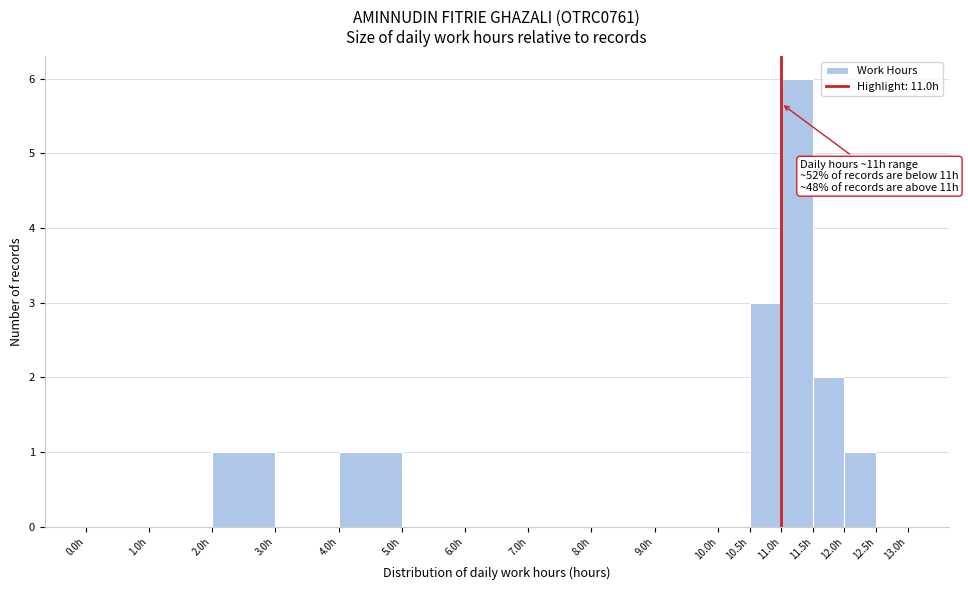

Which range on the x-axis has the tallest bar?

11.0 to 11.5